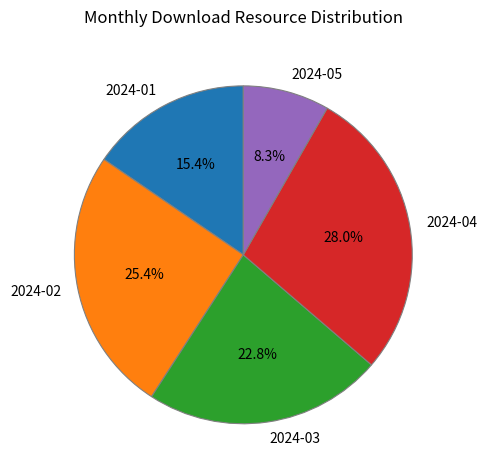

Is there any slice that represents more than half of the pie?

No